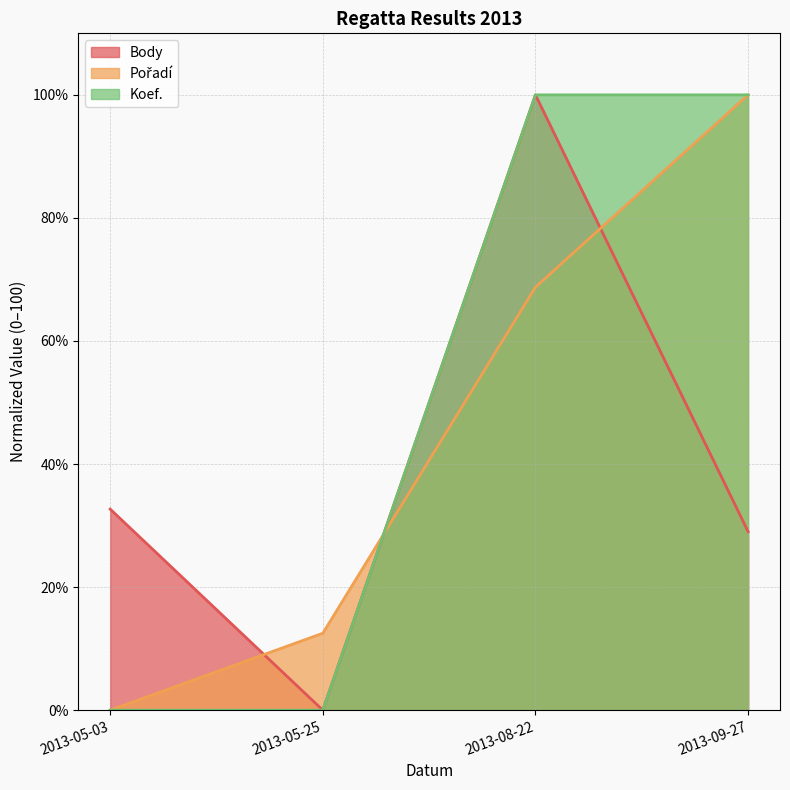

List the series in order of their overall mean, lowest first.

Body, Pořadí, Koef.